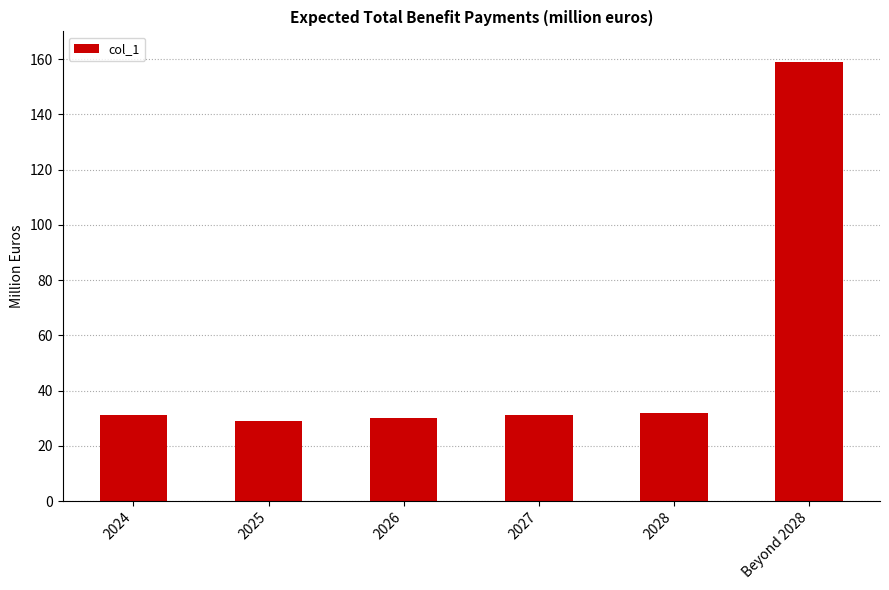

Reading left to right, extract all data points from this chart.

31	29	30	31	32	159